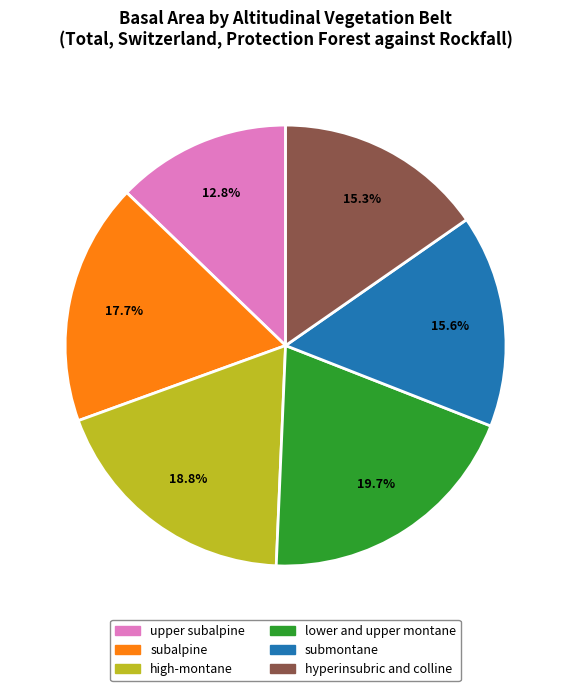

Is it true that lower and upper montane is 20% of the pie?

True